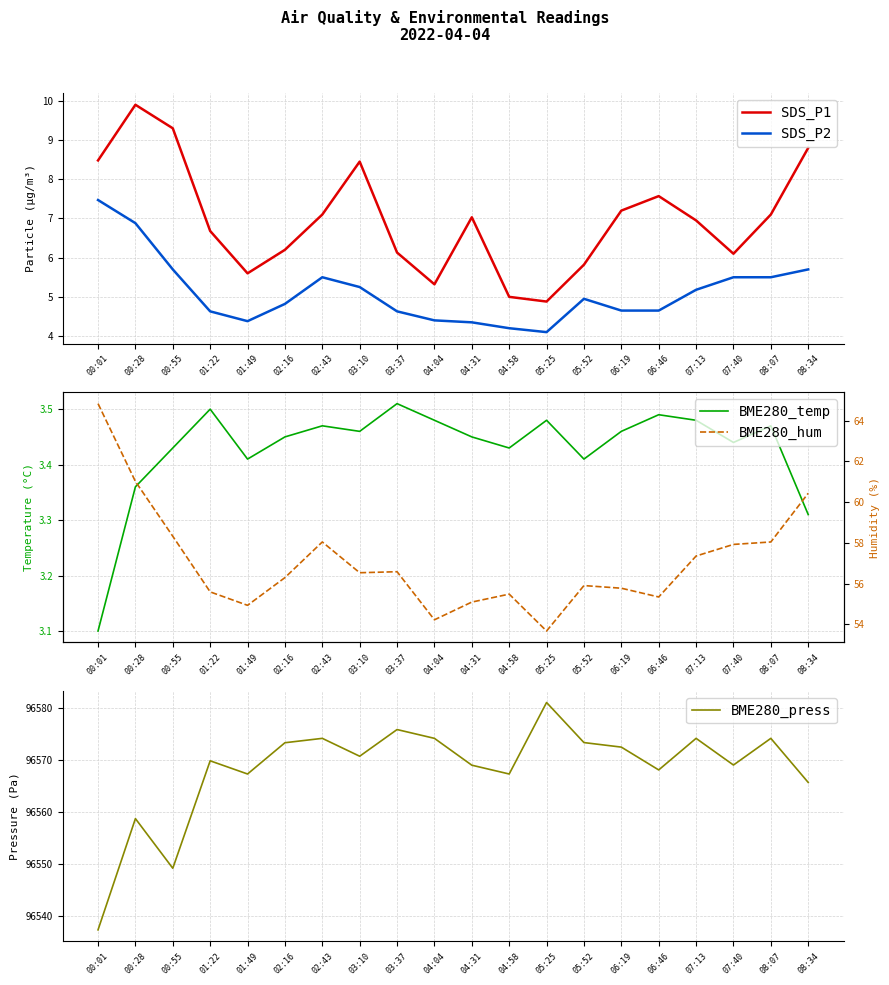

The value of BME280_hum at 08:34 is 104.1. True or false?

False